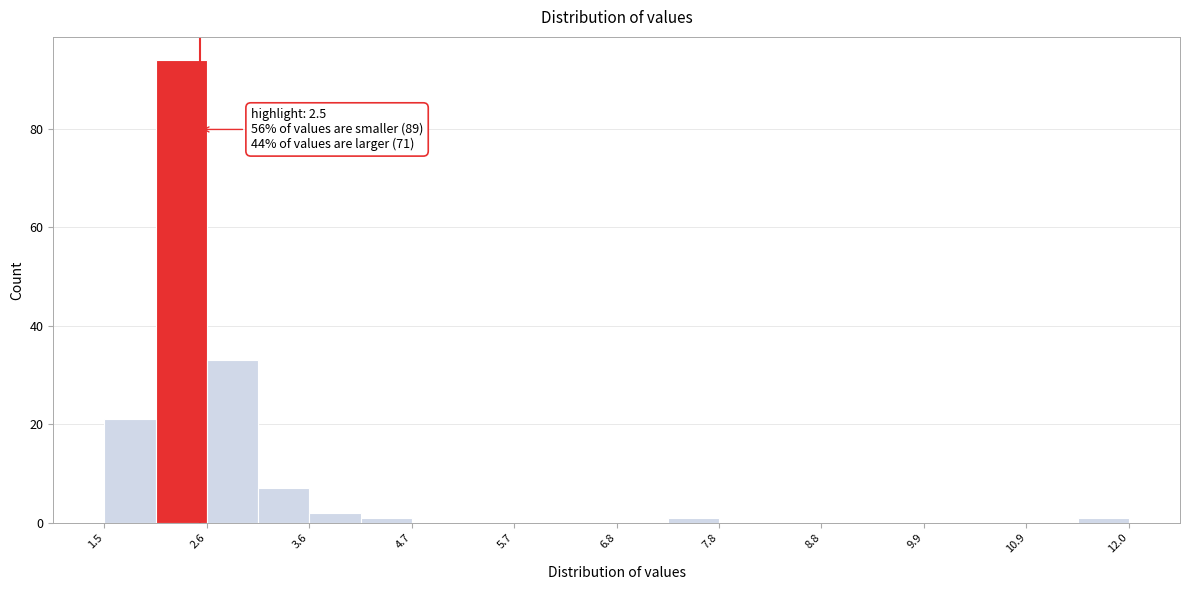

Around what value on the x-axis is the tallest bar? Give the approximate position of its centre, as read against the axis.

2.4